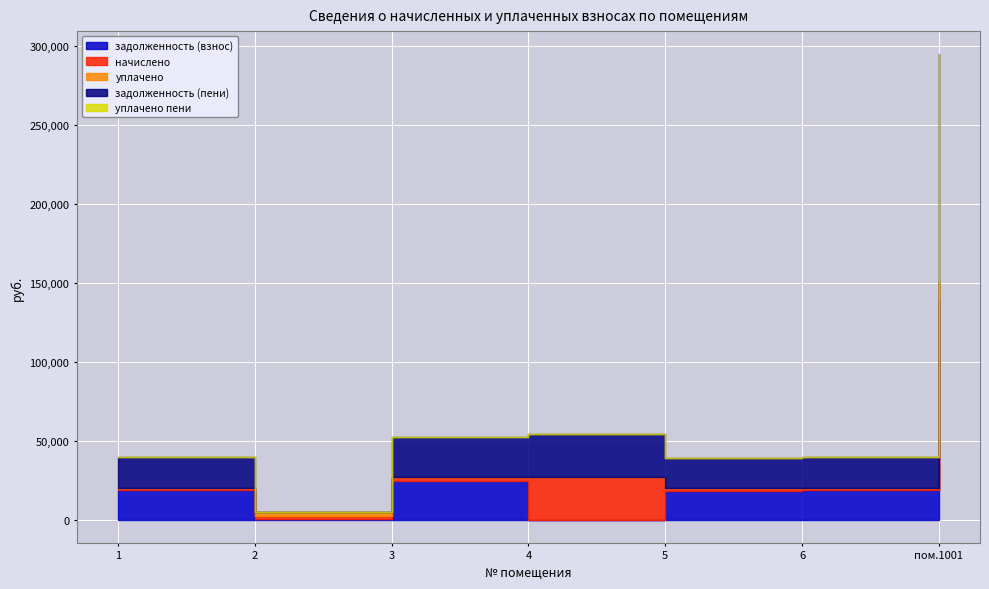

The задолженность (взнос) series shows 138240.7 at пом.1001. True or false?

True